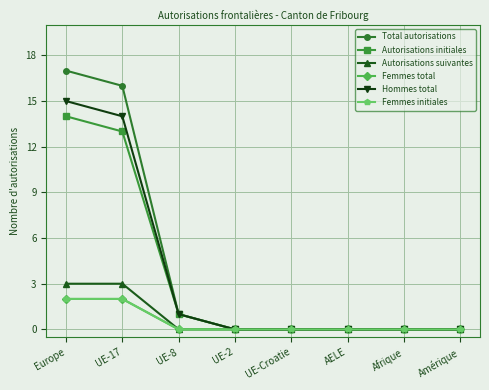

Does the chart have visible grid lines?

Yes